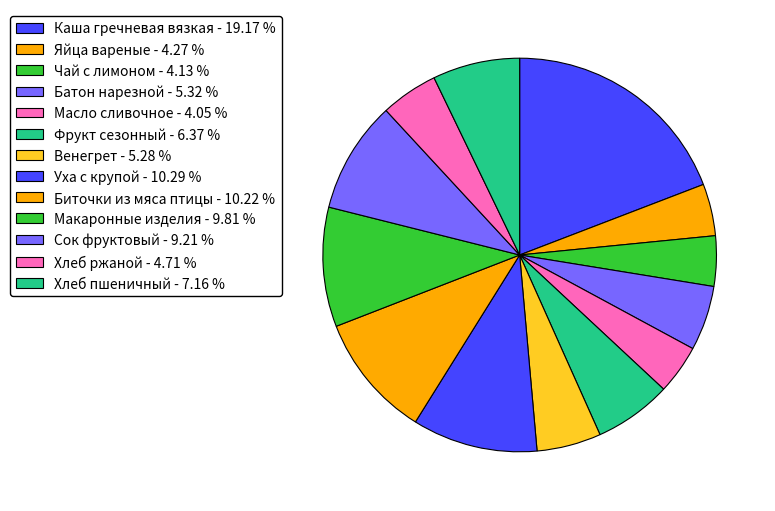

How many segments does this pie chart have?

13